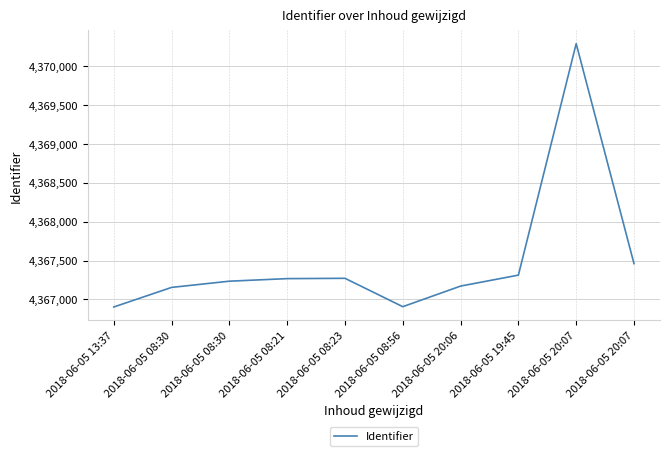

What value does the data have at 2018-06-05 20:07?

4370290